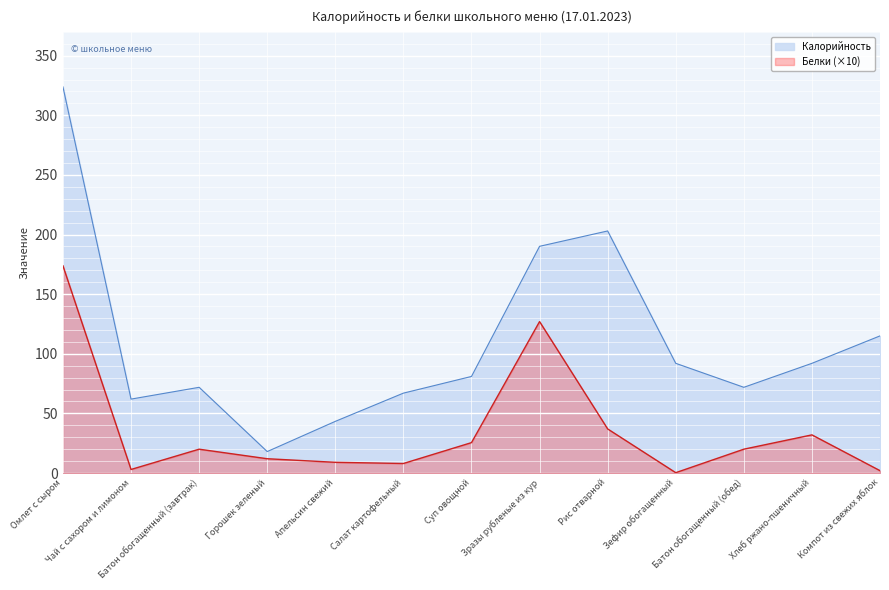

Which series has the largest total across all categories?

Калорийность